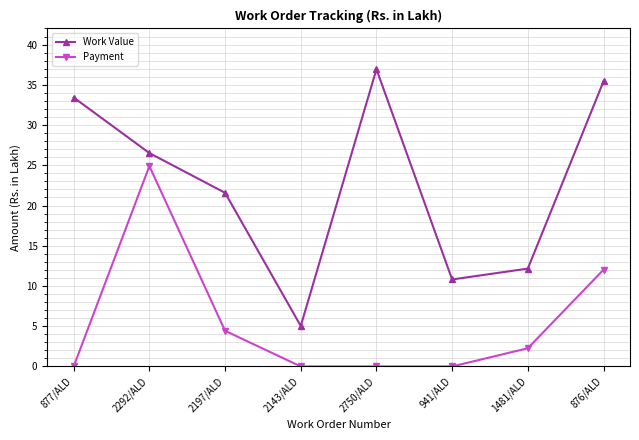

True or false: Work Value and Payment cross at least once.

False